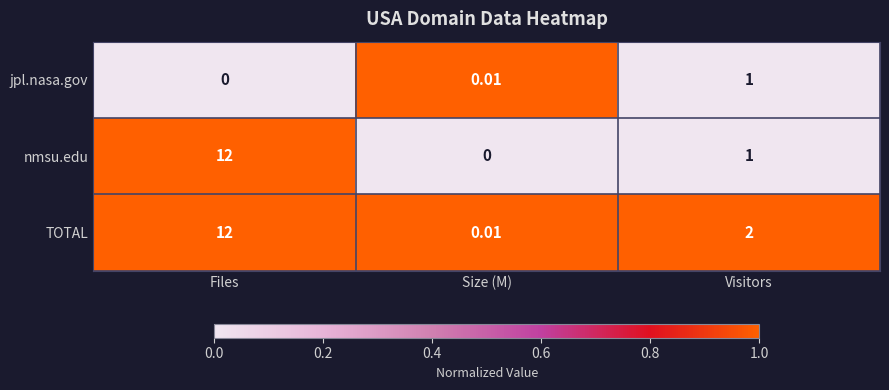

What is the spread (max minus min) of values at Visitors?

1.0